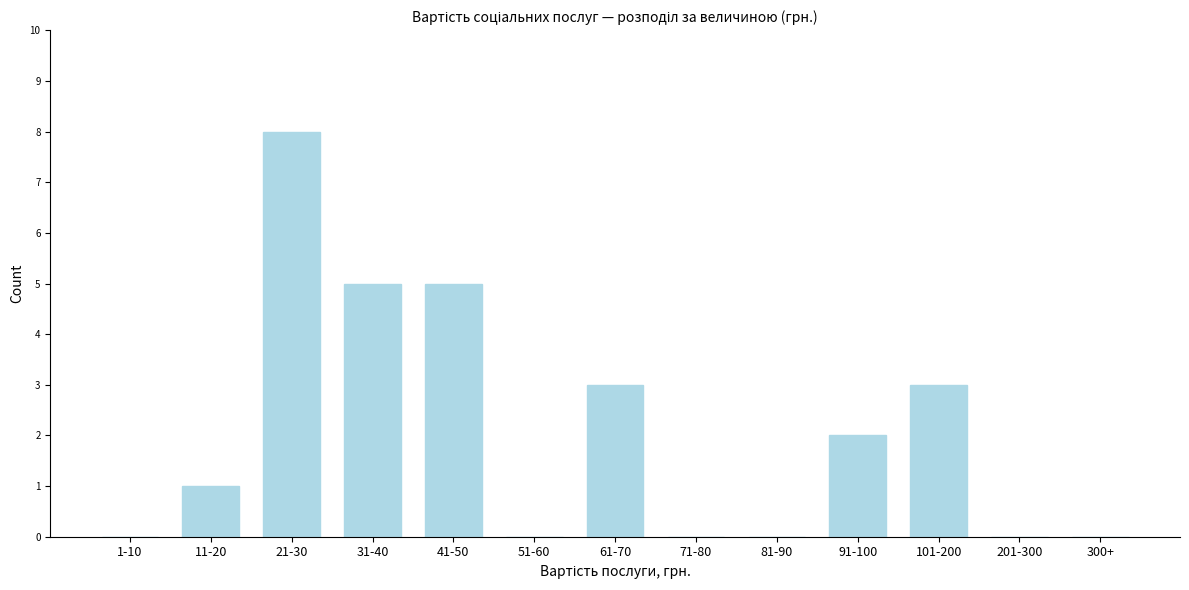

Reading left to right, list all the values displayed in this chart.

1-10=0	11-20=1	21-30=8	31-40=5	41-50=5	51-60=0	61-70=3	71-80=0	81-90=0	91-100=2	101-200=3	201-300=0	300+=0